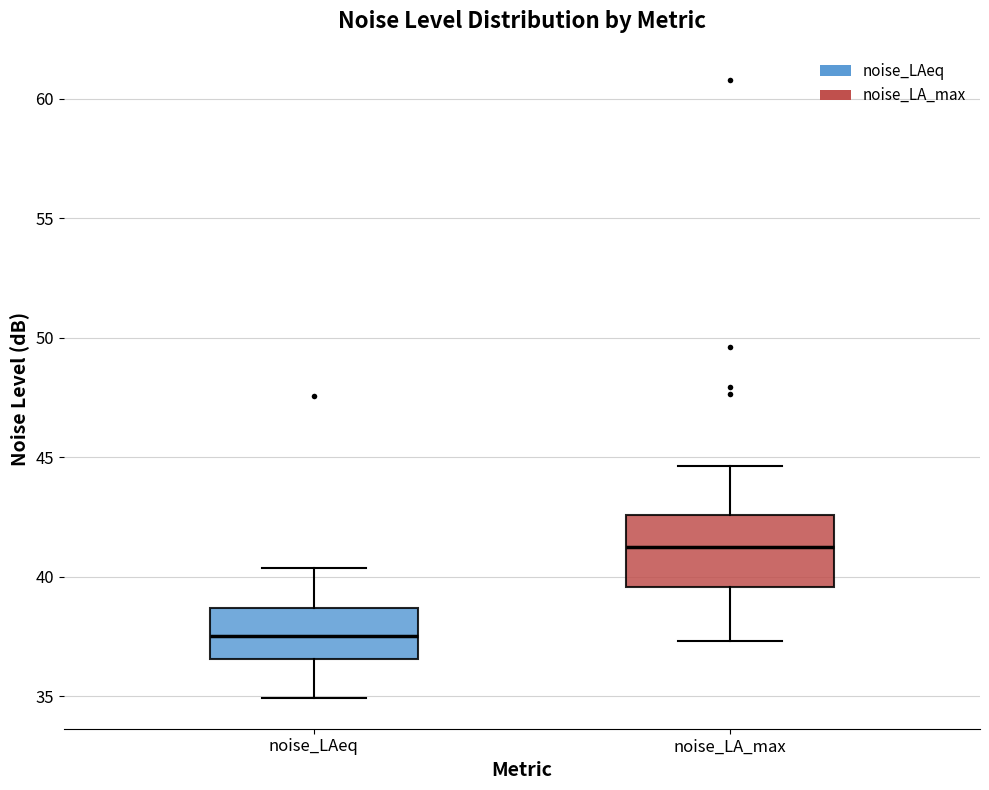

Reading left to right, read every box against the y-axis: the position of its median line, the range the box covers, and the ends of its whiskers. The values are not printed on the chart, so give them approximately, as read against the axis.

noise_LAeq: median 37.5, box 36.5 to 38.5, whiskers 35.0 to 40.5
noise_LA_max: median 41.0, box 39.5 to 42.5, whiskers 37.5 to 44.5